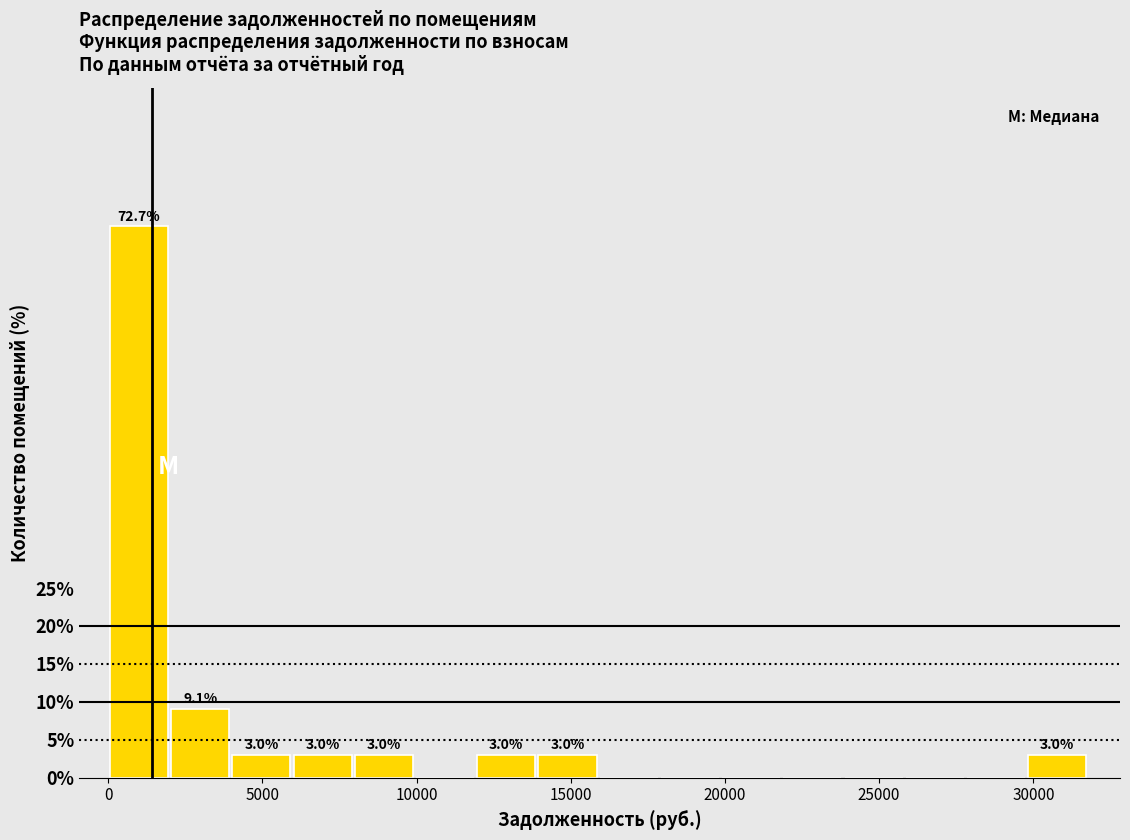

Read against the x-axis, roughly where is the centre of the tallest bar?

1000